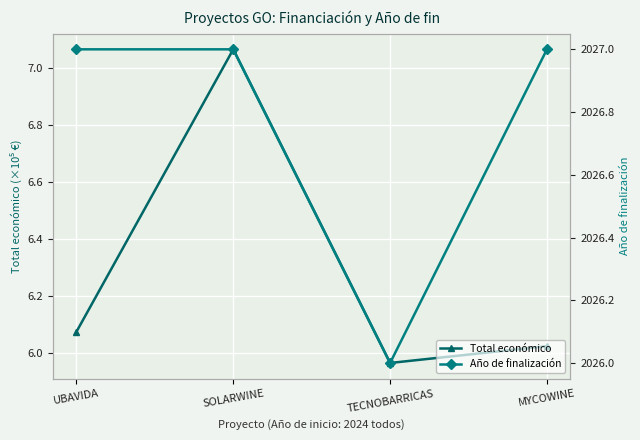

What is the value of the Total económico point at the 2nd from the left?

7.1